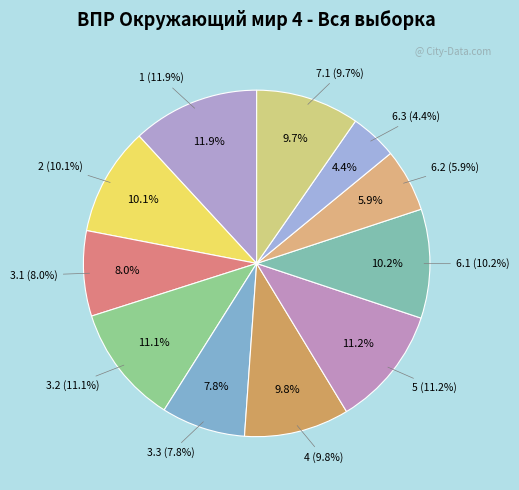

Does 6.1 represent more than half of the total?

No